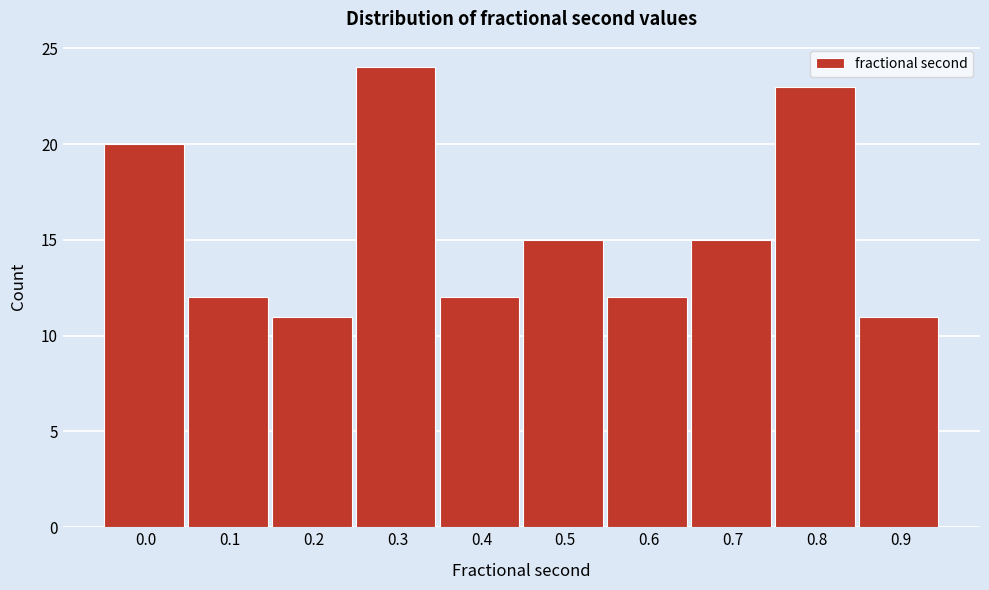

Reading left to right, extract all data points from this chart.

0.0=20	0.1=12	0.2=11	0.3=24	0.4=12	0.5=15	0.6=12	0.7=15	0.8=23	0.9=11